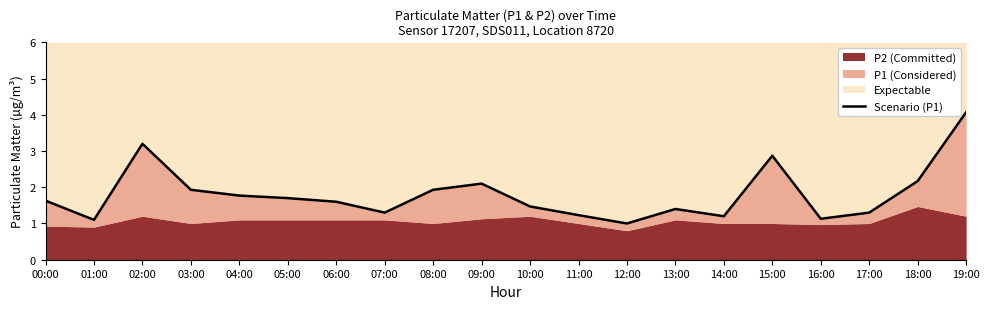

What is the greatest value displayed?

4.1